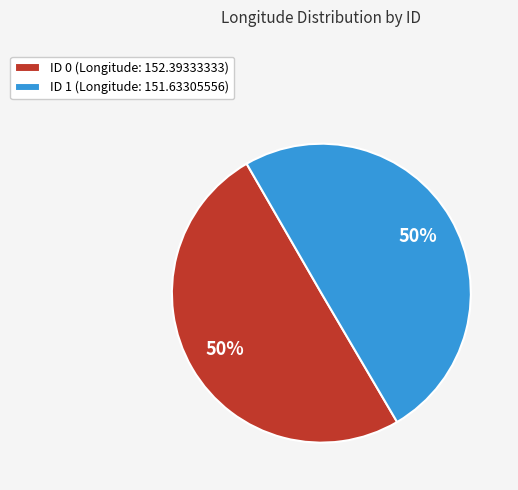

How many segments does this pie chart have?

2